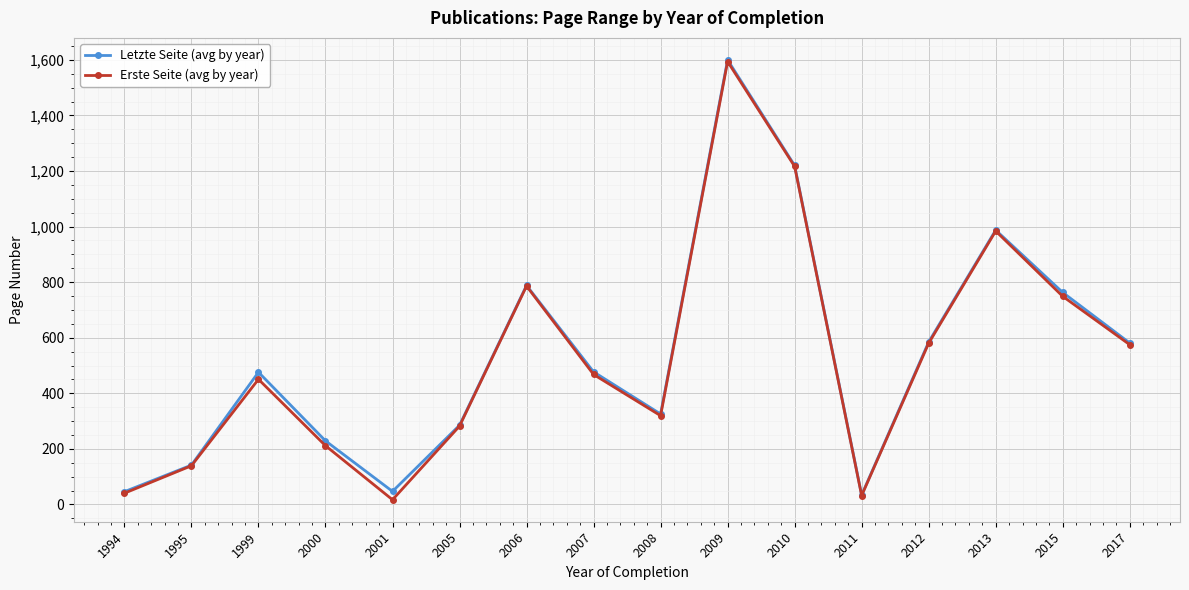

What is the value of the Letzte Seite (avg by year) point at the 8th from the left?

477.2